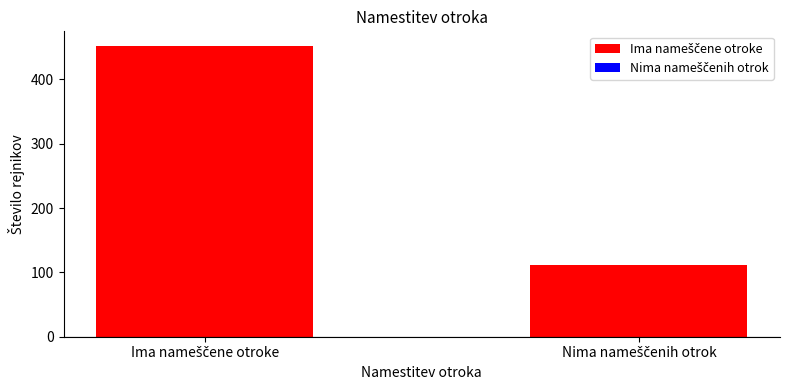

Are the bars horizontal?

No